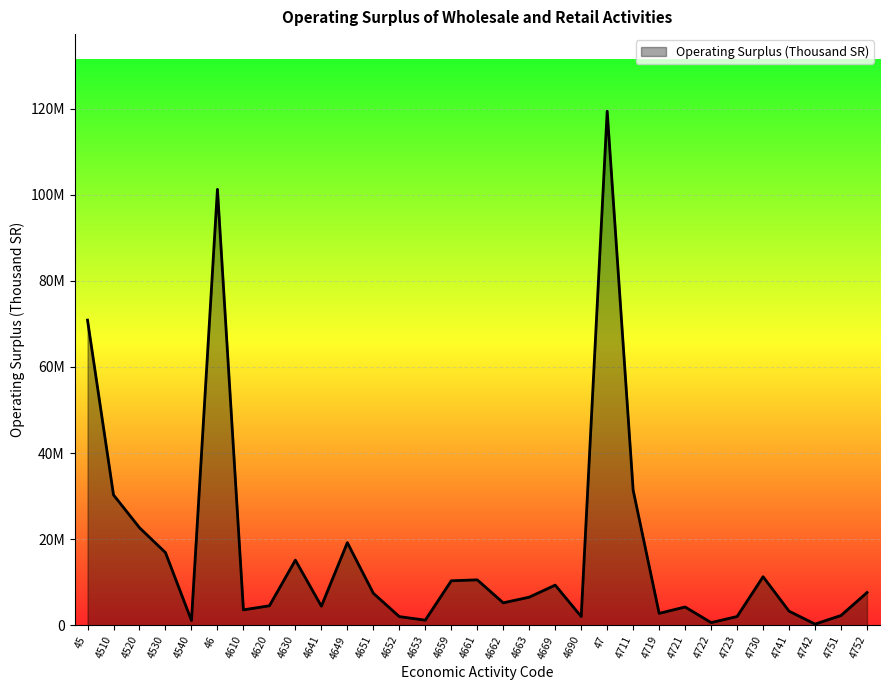

Is this an area chart (filled region under the line)?

Yes